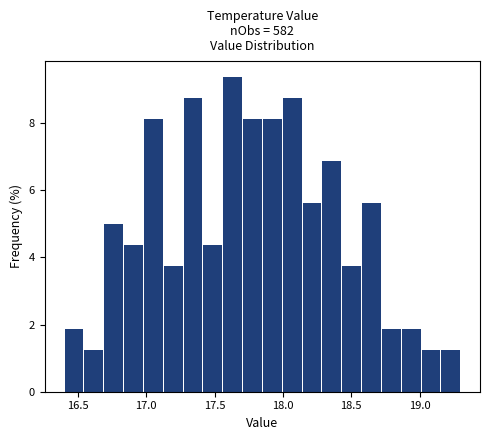

Read against the x-axis, roughly where is the centre of the tallest bar?

17.65